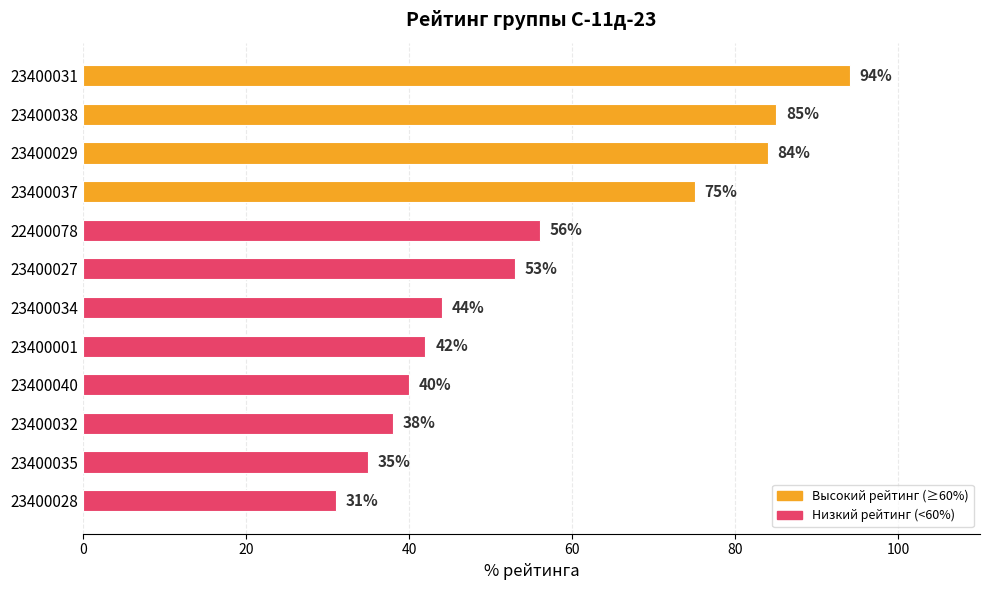

What is the value of the 11th bar from the top?

35